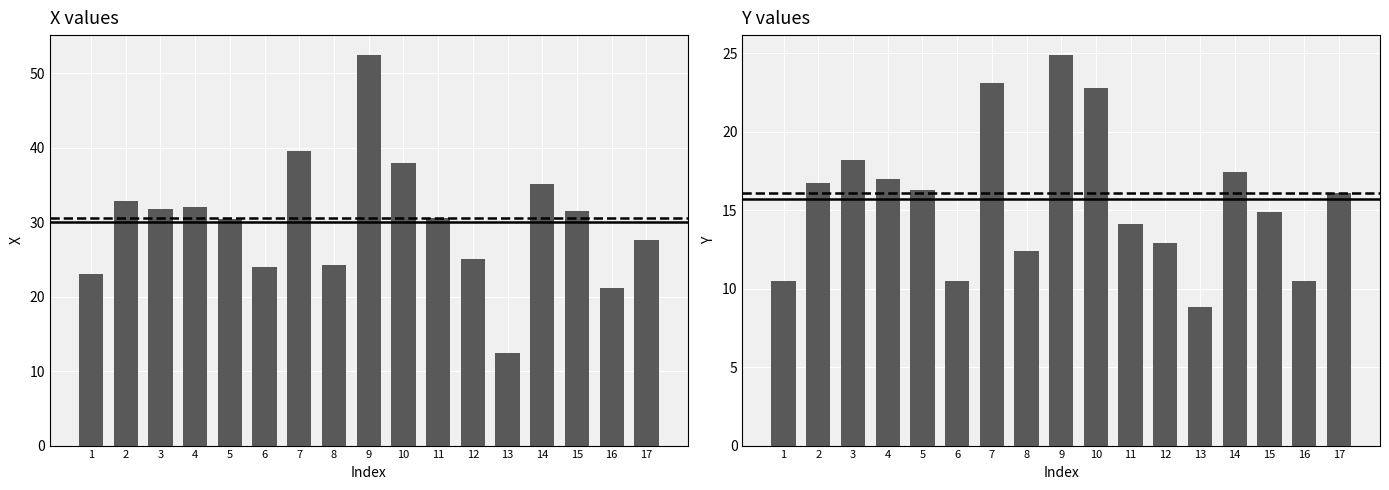

Which label corresponds to the largest value in the chart?

9